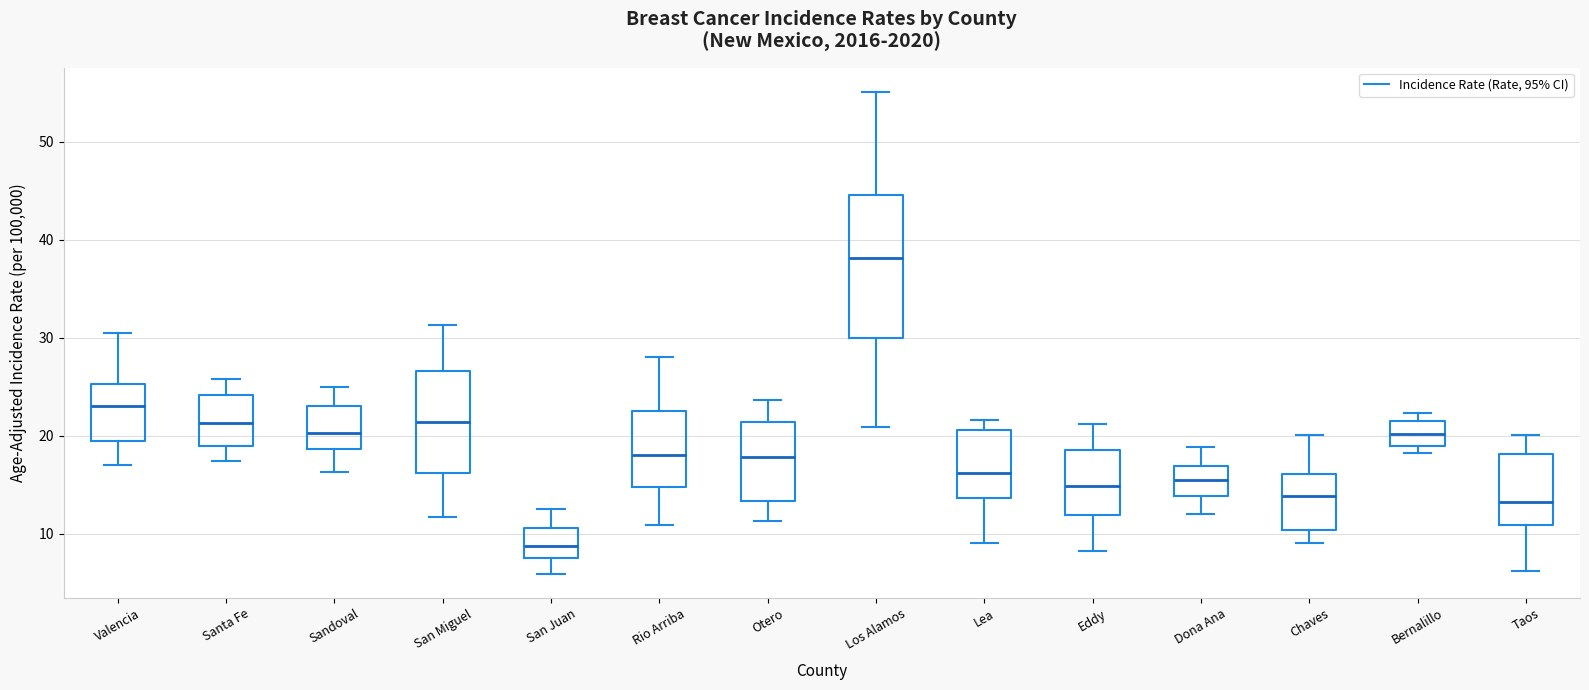

Which box's median line is the highest?

Los Alamos